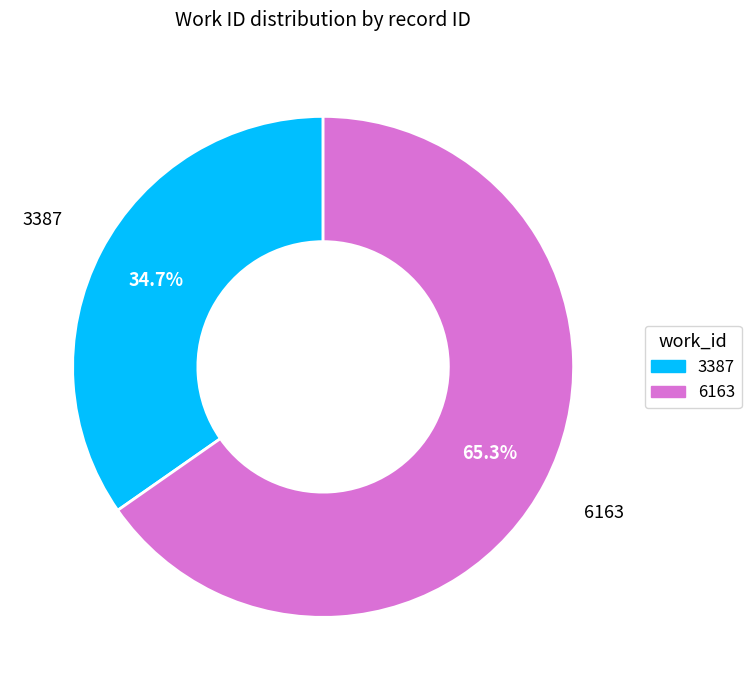

To the nearest percent, what percentage of the pie is 6163?

65%